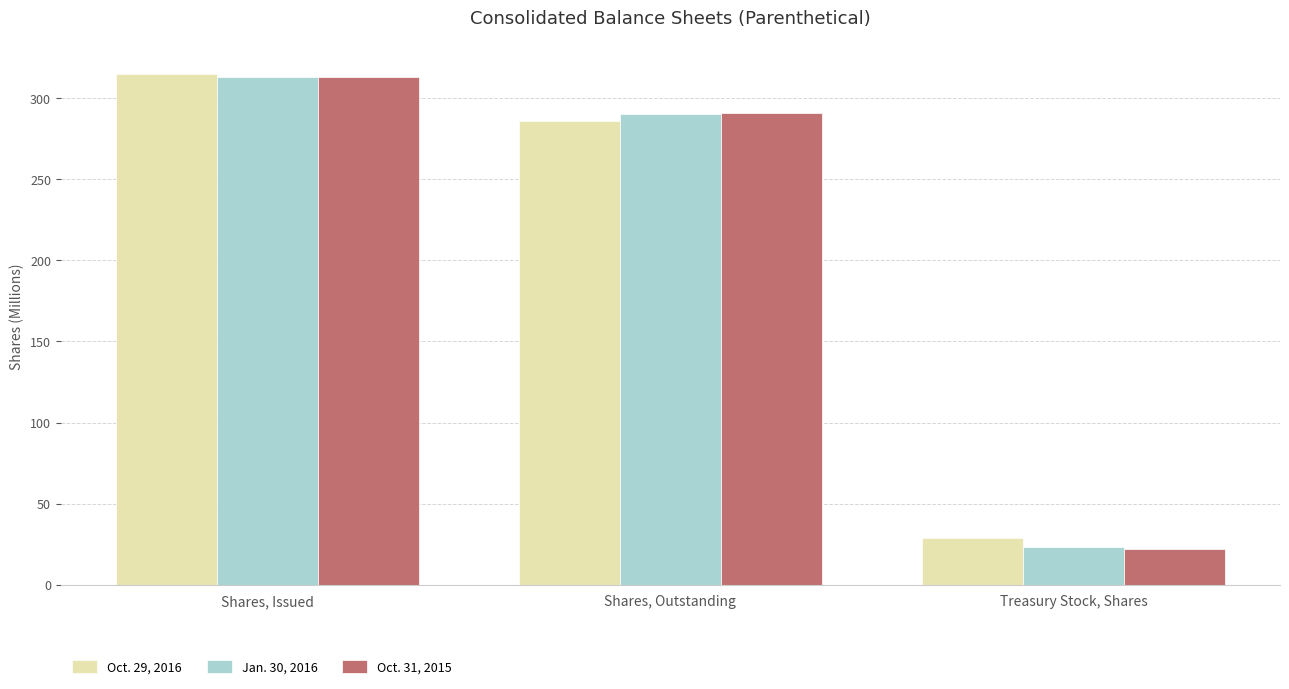

What is the spread (max minus min) of values at Treasury Stock, Shares?

7